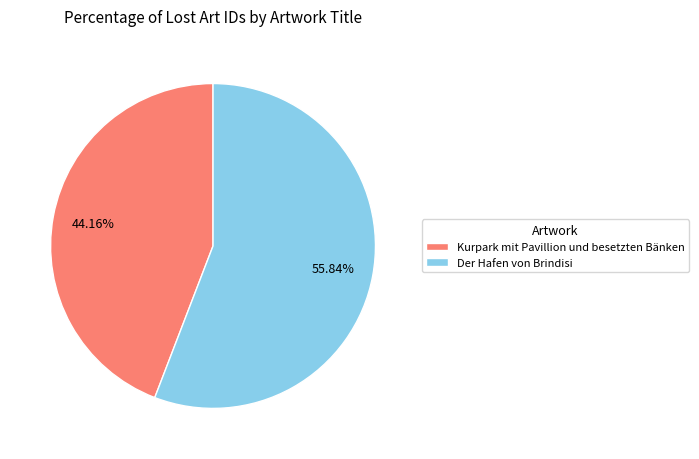

To the nearest percent, what portion does Kurpark mit Pavillion und besetzten Bänken represent?

44%